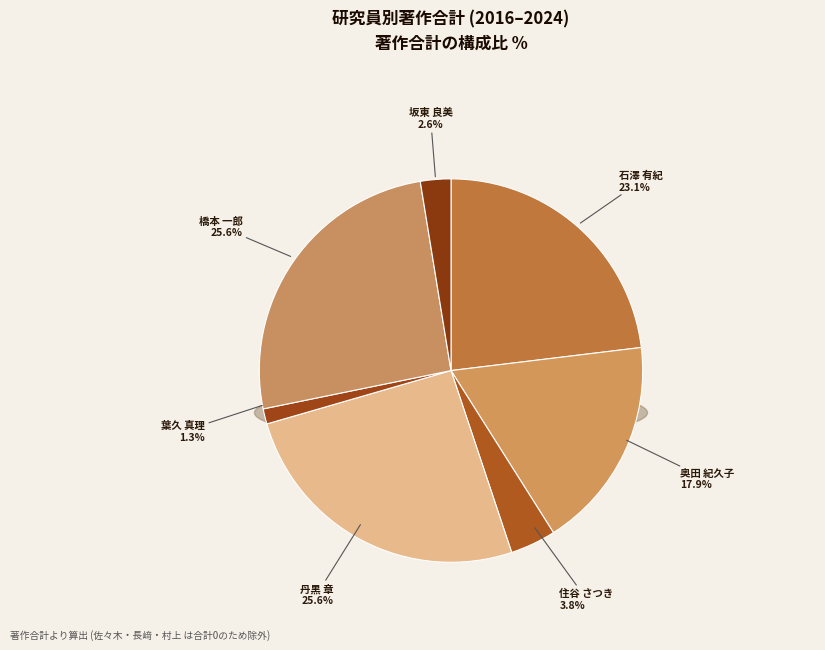

To the nearest percent, what is the difference between the largest and smallest slice percentages?

24%